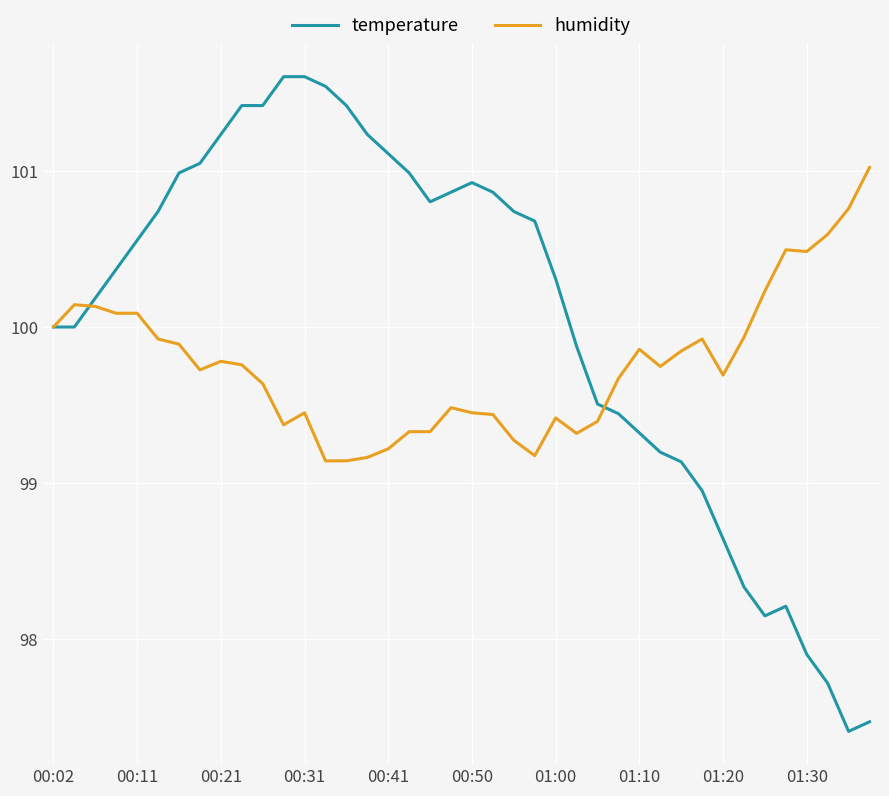

Rank the series by their maximum value, from lowest to highest.

humidity, temperature